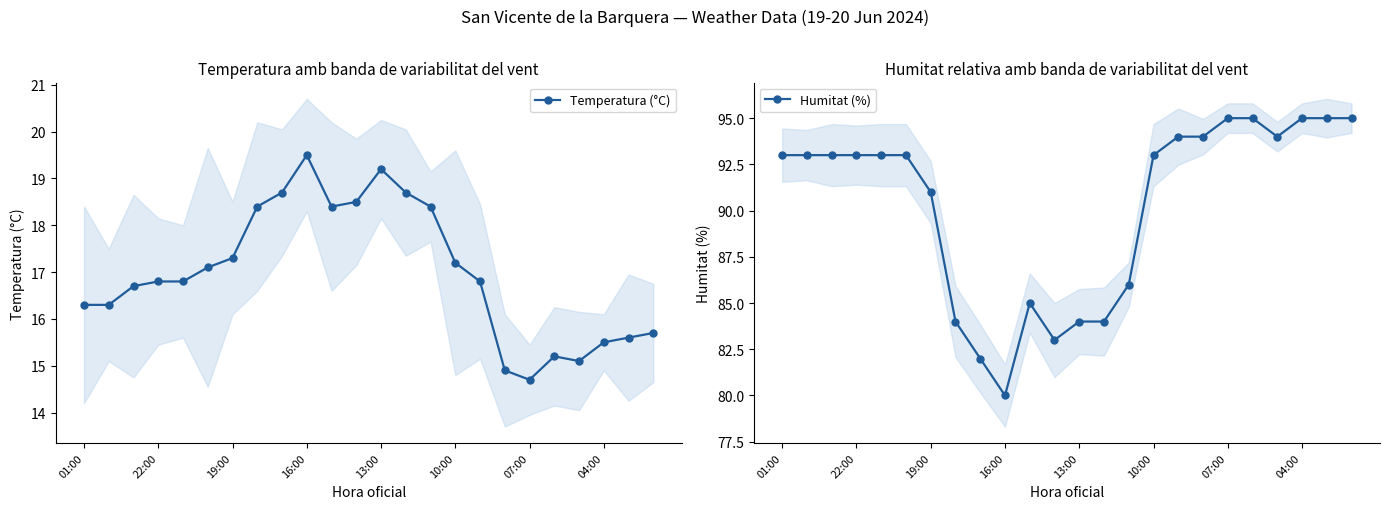

The value of Humitat (%) at 10:00 is 144.5. True or false?

False